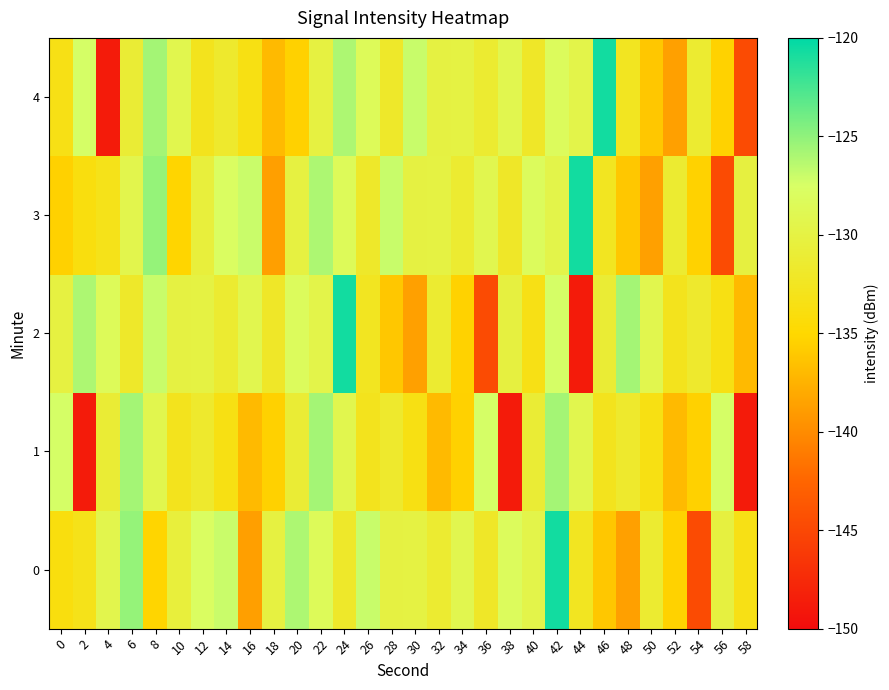

Reading left to right, list all the values displayed in this chart.

0: 0=-133.9	2=-133.1	4=-129.3	6=-125.2	8=-135.2	10=-130.6	12=-127.8	14=-127.0	16=-138.7	18=-130.2	20=-126.0	22=-128.4	24=-131.9	26=-126.9	28=-130.1	30=-130.0	32=-131.4	34=-129.2	36=-132.0	38=-128.3	40=-129.5	42=-120.7	44=-132.5	46=-136.1	48=-138.7	50=-131.4	52=-135.4	54=-144.7	56=-130.3	58=-133.4
1: 0=-127.4	2=-148.7	4=-131.0	6=-125.7	8=-129.2	10=-132.8	12=-131.7	14=-133.6	16=-136.9	18=-135.5	20=-131.0	22=-125.7	24=-129.2	26=-132.8	28=-131.7	30=-133.6	32=-136.9	34=-135.5	36=-127.4	38=-148.7	40=-131.0	42=-125.7	44=-129.2	46=-132.8	48=-131.7	50=-133.6	52=-136.9	54=-135.5	56=-127.4	58=-148.7
2: 0=-130.2	2=-126.0	4=-128.4	6=-131.9	8=-126.9	10=-130.1	12=-130.0	14=-131.4	16=-129.2	18=-132.0	20=-128.3	22=-129.5	24=-120.7	26=-132.5	28=-136.1	30=-138.7	32=-131.4	34=-135.4	36=-144.7	38=-130.3	40=-133.4	42=-127.4	44=-148.7	46=-131.0	48=-125.7	50=-129.2	52=-132.8	54=-131.7	56=-133.6	58=-136.9
3: 0=-135.5	2=-133.9	4=-133.1	6=-129.3	8=-125.2	10=-135.2	12=-130.6	14=-127.8	16=-127.0	18=-138.7	20=-130.2	22=-126.0	24=-128.4	26=-131.9	28=-126.9	30=-130.1	32=-130.0	34=-131.4	36=-129.2	38=-132.0	40=-128.3	42=-129.5	44=-120.7	46=-132.5	48=-136.1	50=-138.7	52=-131.4	54=-135.4	56=-144.7	58=-130.3
4: 0=-133.4	2=-127.4	4=-148.7	6=-131.0	8=-125.7	10=-129.2	12=-132.8	14=-131.7	16=-133.6	18=-136.9	20=-135.5	22=-130.2	24=-126.0	26=-128.4	28=-131.9	30=-126.9	32=-130.1	34=-130.0	36=-131.4	38=-129.2	40=-132.0	42=-128.3	44=-129.5	46=-120.7	48=-132.5	50=-136.1	52=-138.7	54=-131.4	56=-135.4	58=-144.7